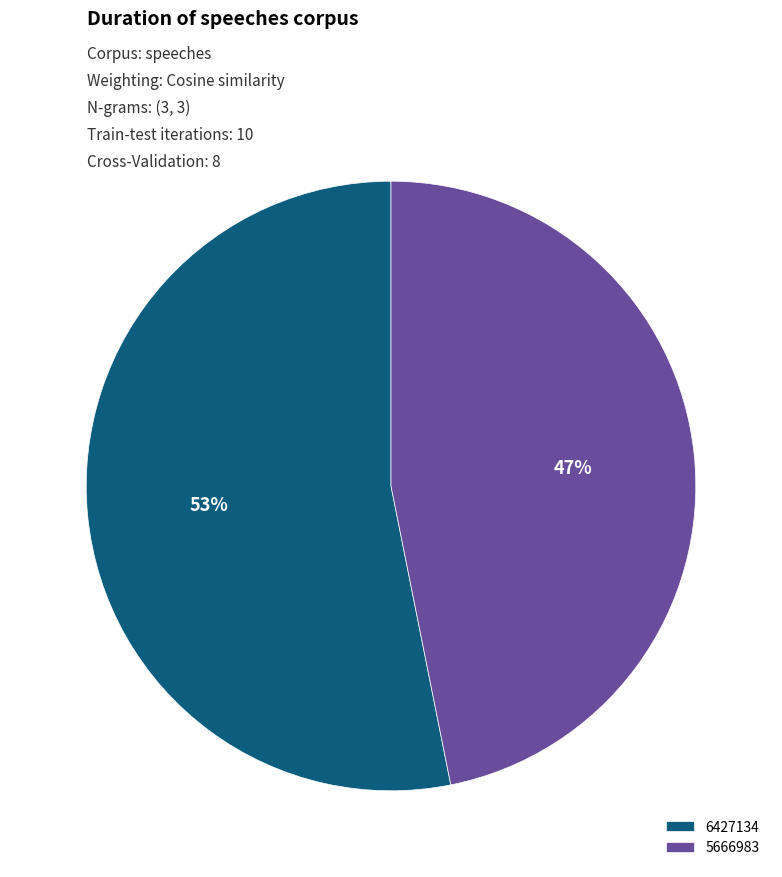

Approximately how many times larger is the value at 5666983 compared to 6427134?

0.9